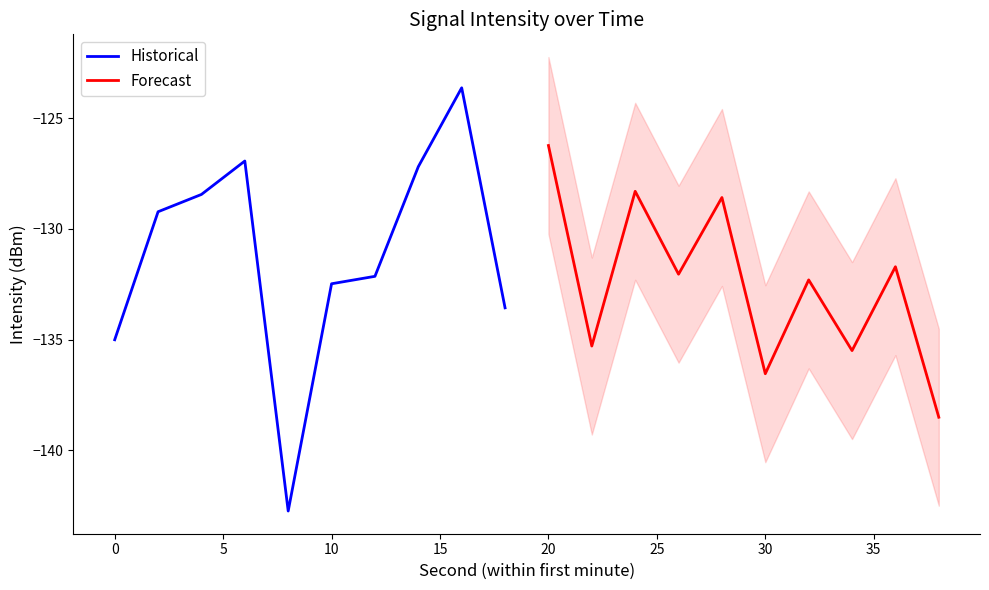

What is the value of the Historical point at the 9th from the left?

-123.6